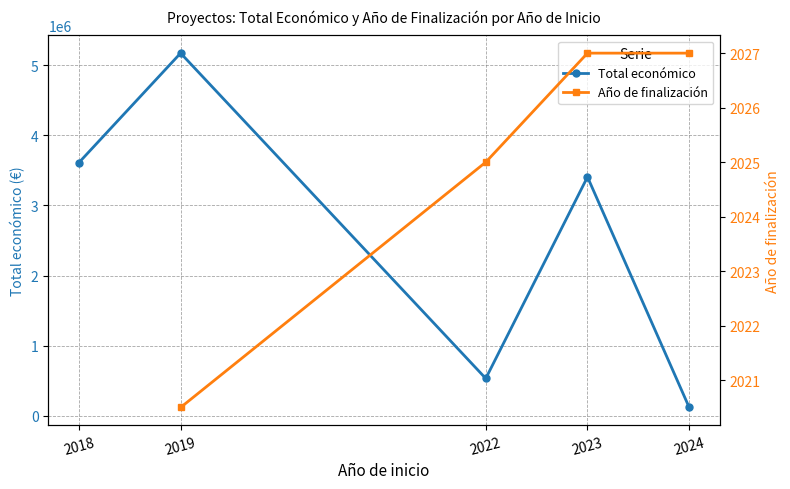

True or false: Total económico and Año de finalización cross at least once.

False